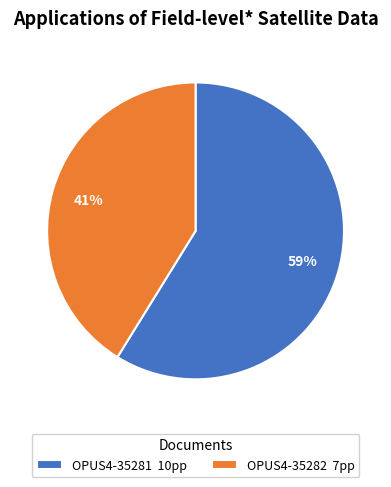

Which slice is the largest?

OPUS4-35281